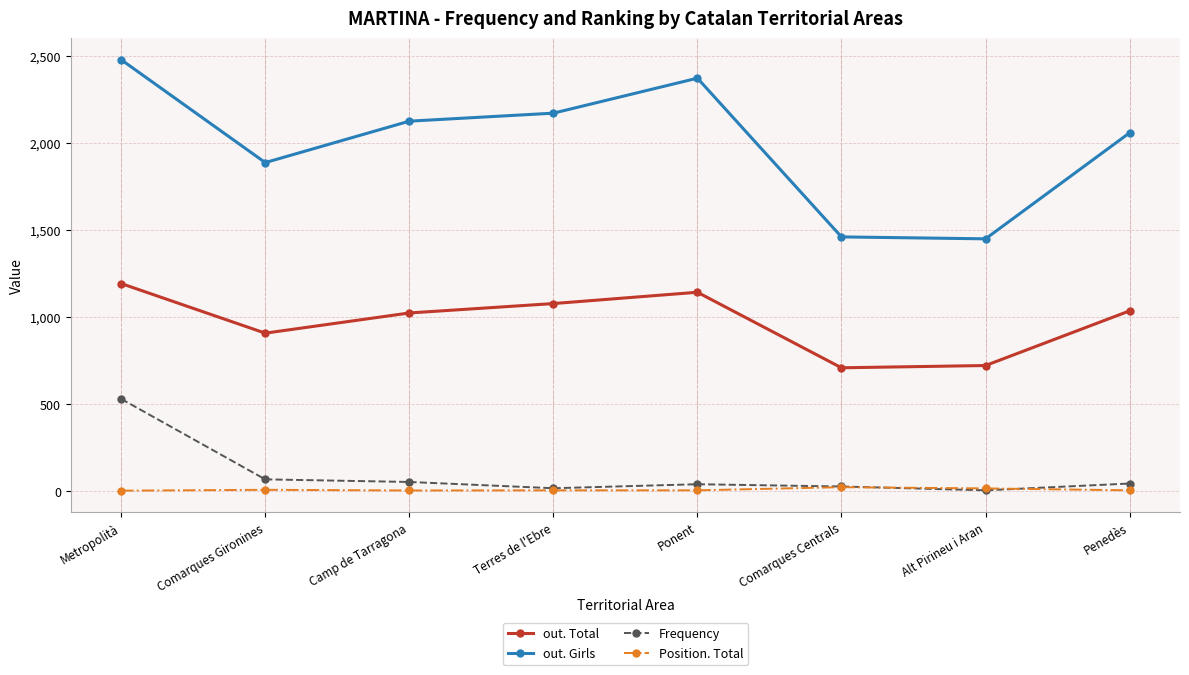

What is the value of the out. Total point at the 6th from the left?

708